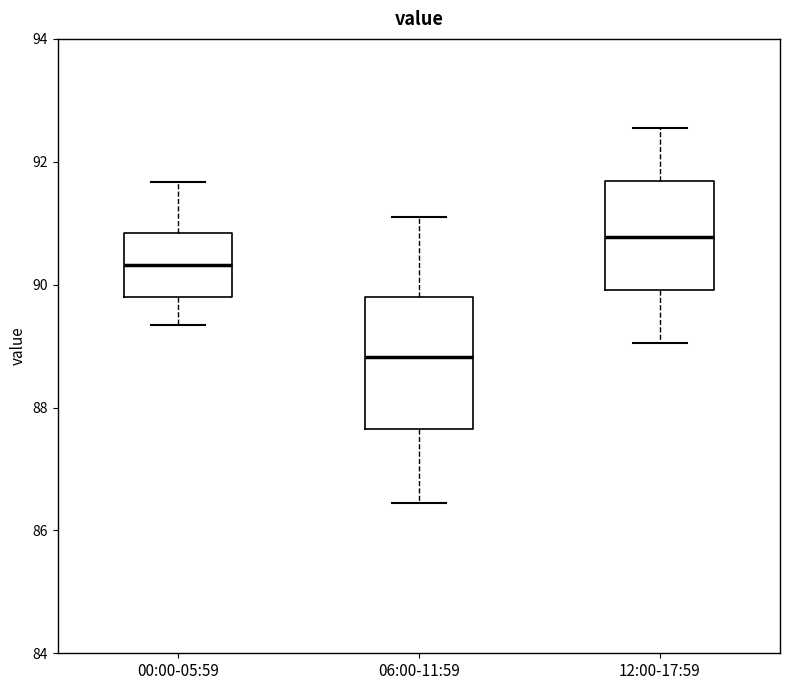

Comparing the boxes themselves (not the whiskers), which one is the tallest?

06:00-11:59